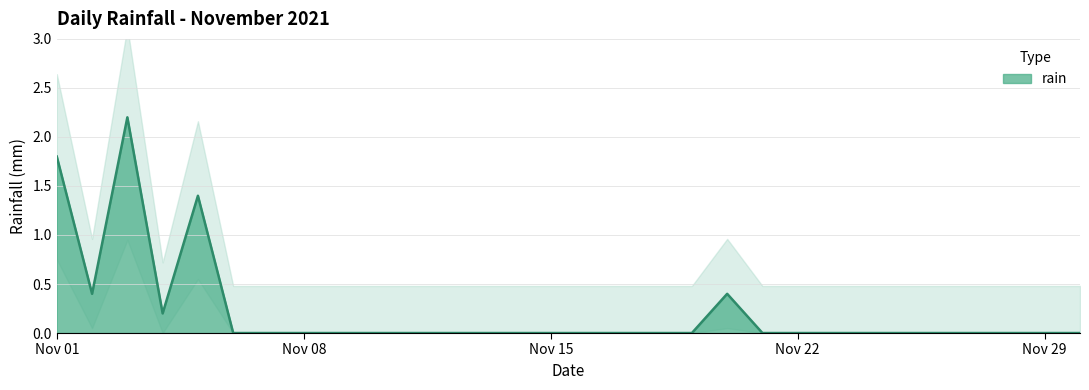

How many interior local peaks (higher than both neighbors) does the data have?

3